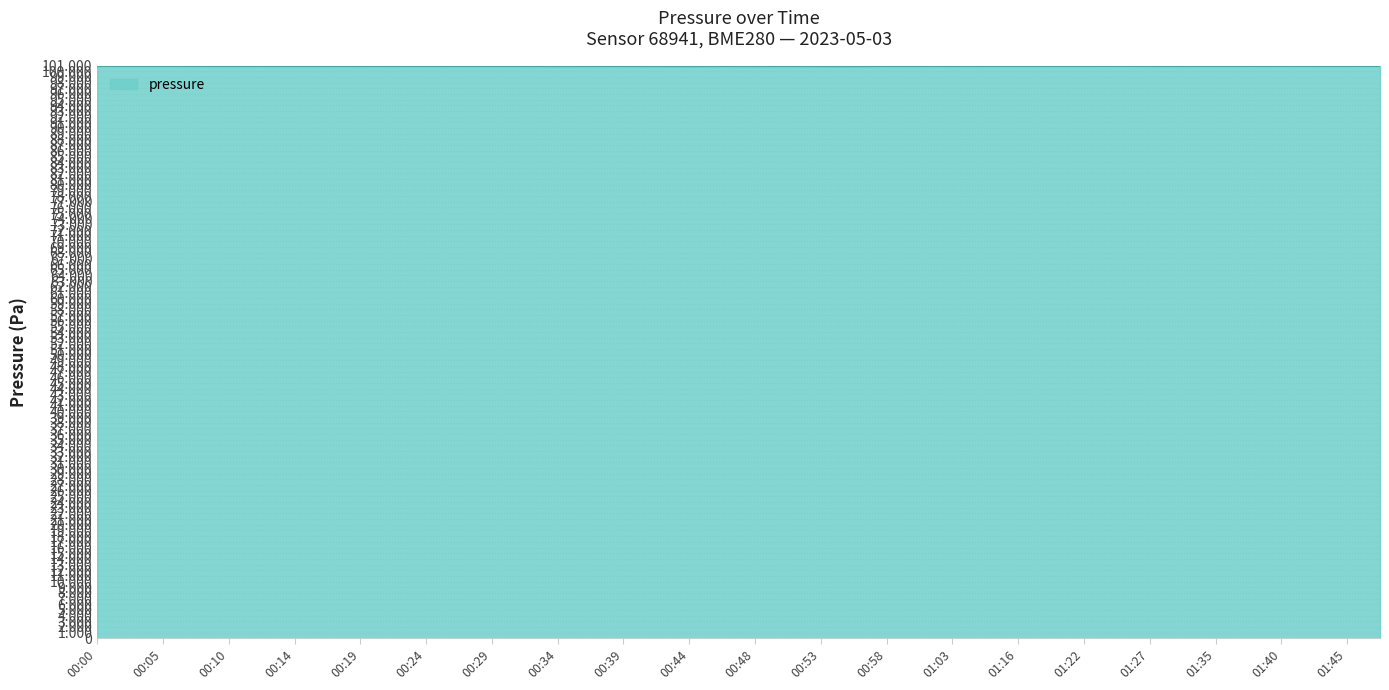

Does the chart have visible grid lines?

Yes